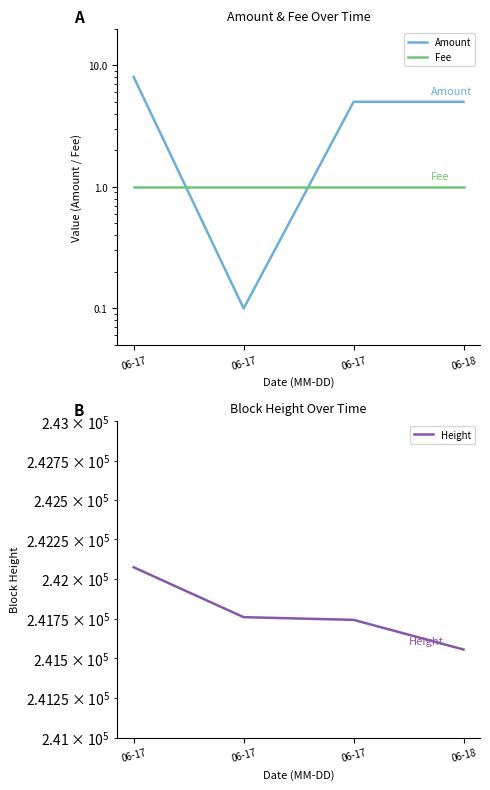

What is the maximum value shown in the chart?

242074.0